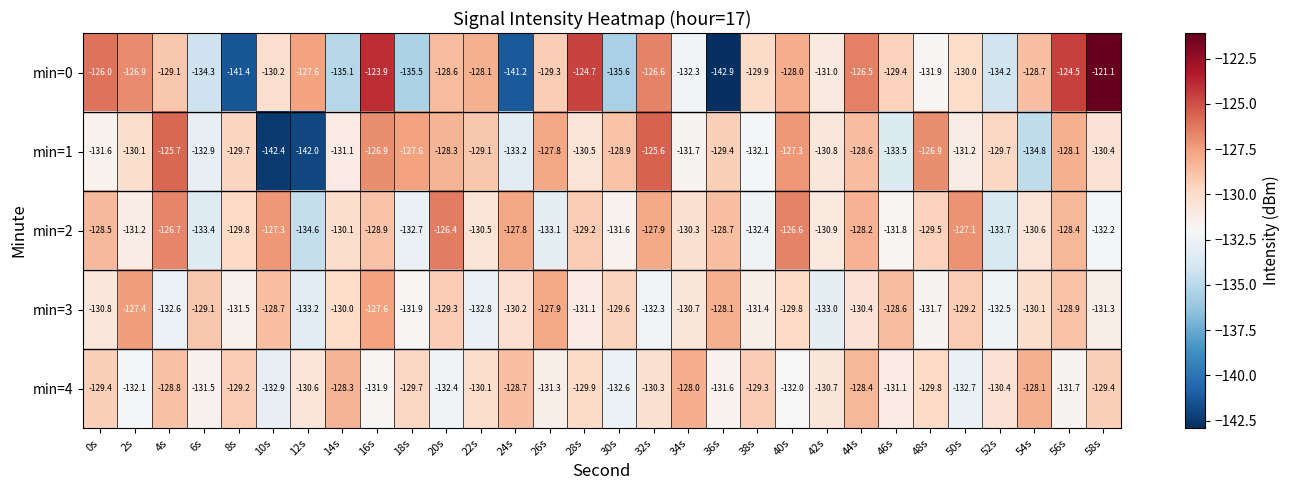

What is the spread (max minus min) of values at 44s?

3.9